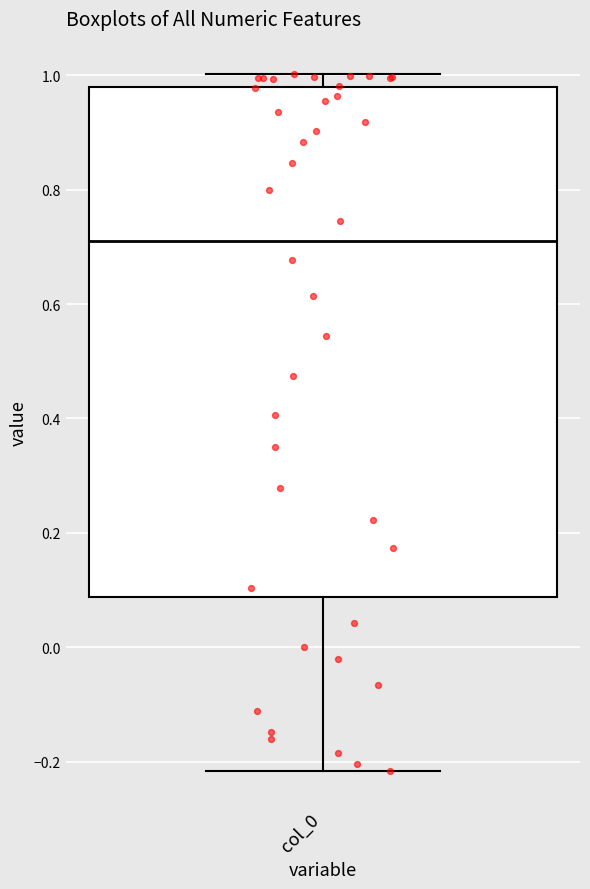

Transcribe this box plot: give where the median line is, the range the box spans, and where the two whiskers end, as read against the y-axis. The values are not printed on the chart, so give them approximately, as read against the axis.

median 0.72, box 0.08 to 0.98, whiskers -0.22 to 1.00